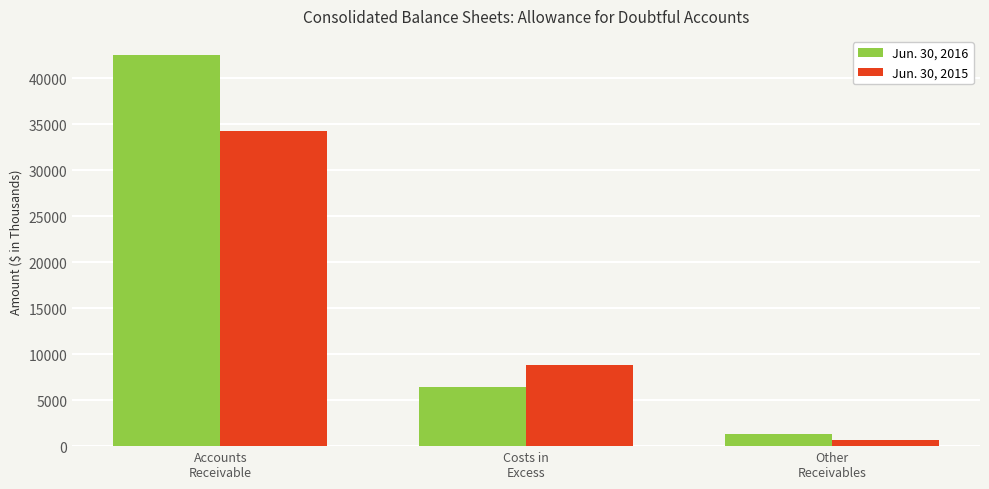

What is the total value across all series at Costs in
Excess?

15233